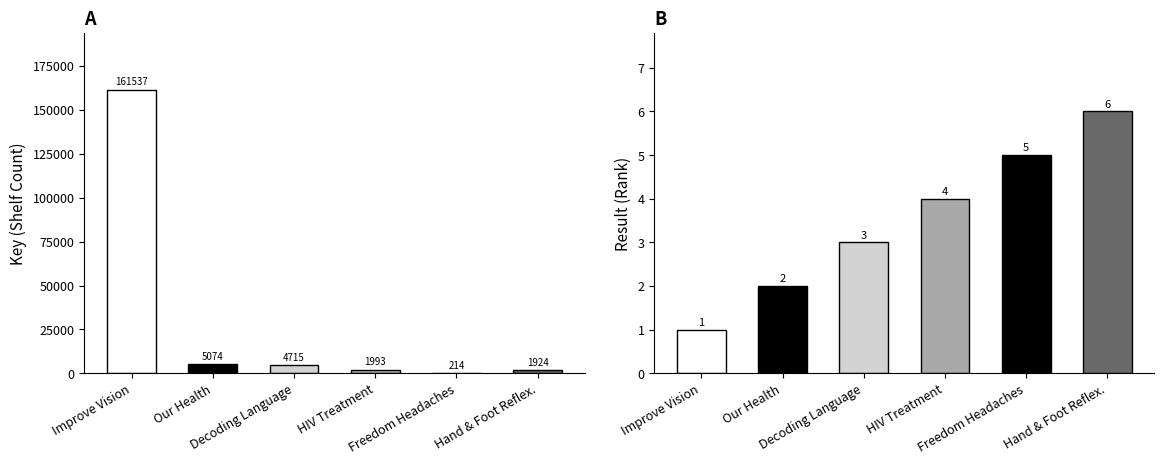

Reading left to right, what are all the values shown in this chart?

Key: 161537	5074	4715	1993	214	1924
Result: 1	2	3	4	5	6